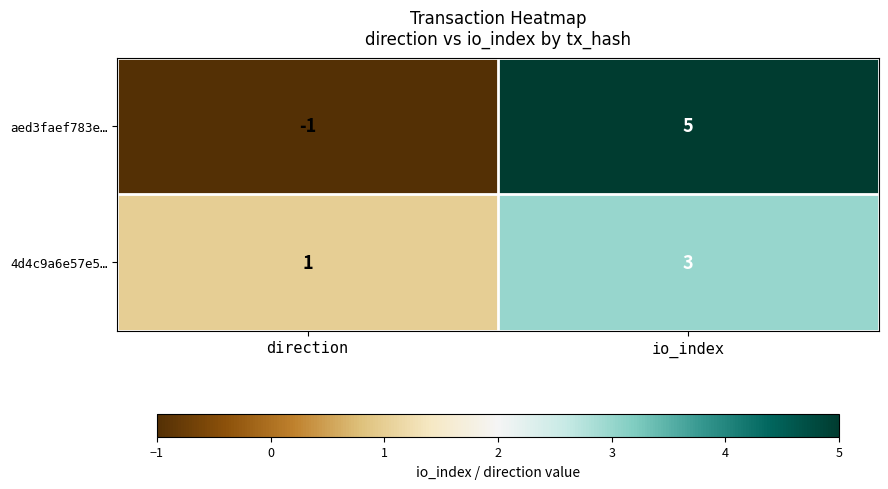

List the series in order of their peak value, lowest first.

4d4c9a6e57e5…, aed3faef783e…